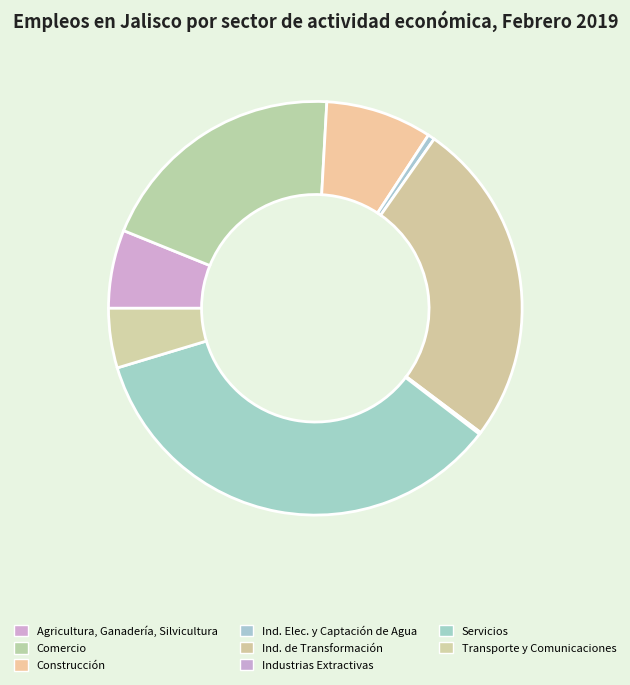

To the nearest percent, what is the average slice percentage?

12%